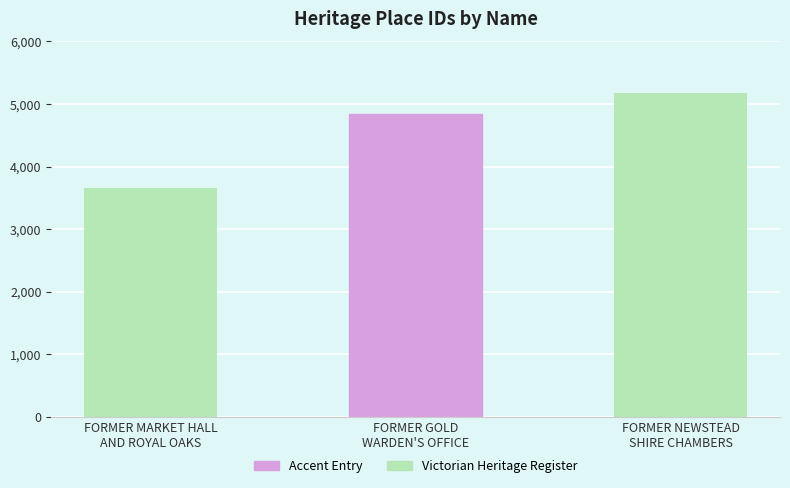

What is the smallest value displayed?

3664